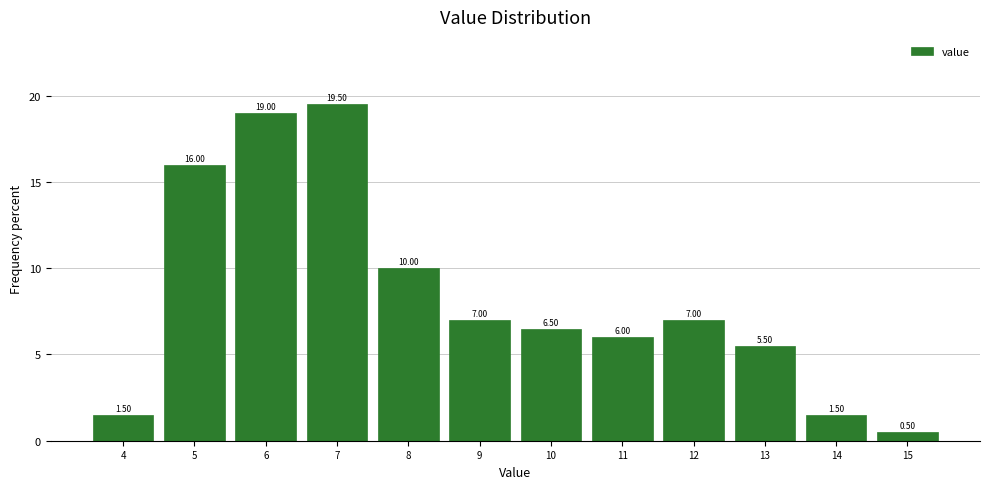

What is the difference between the values at 11 and 8?

4.0